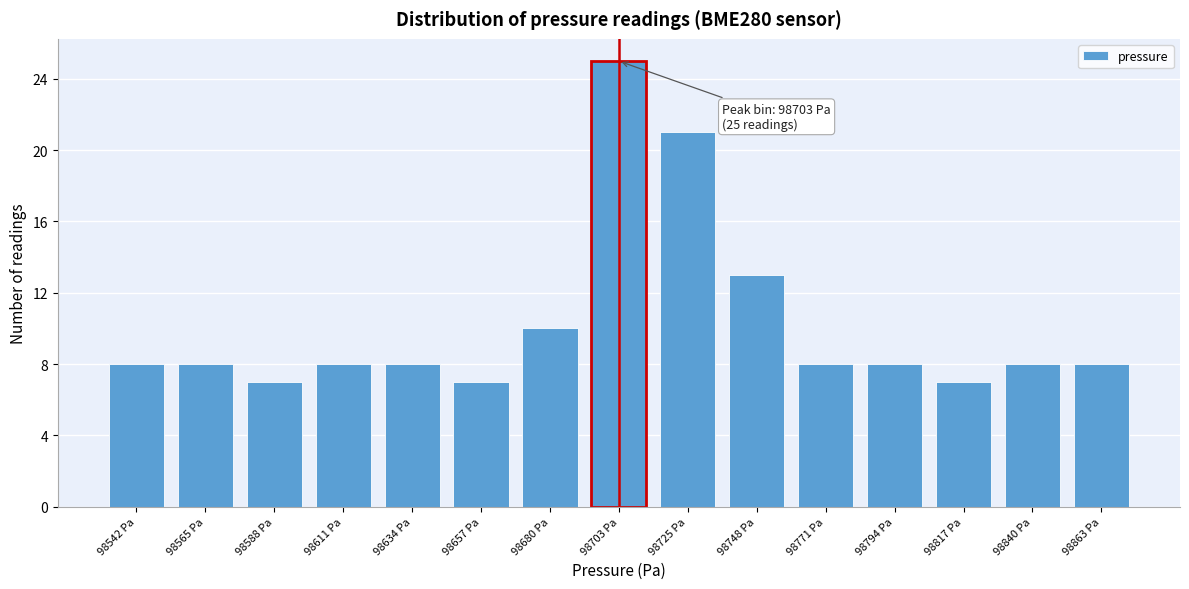

Reading left to right, transcribe all the data shown in this chart.

98542 Pa=8	98565 Pa=8	98588 Pa=7	98611 Pa=8	98634 Pa=8	98657 Pa=7	98680 Pa=10	98703 Pa=25	98725 Pa=21	98748 Pa=13	98771 Pa=8	98794 Pa=8	98817 Pa=7	98840 Pa=8	98863 Pa=8